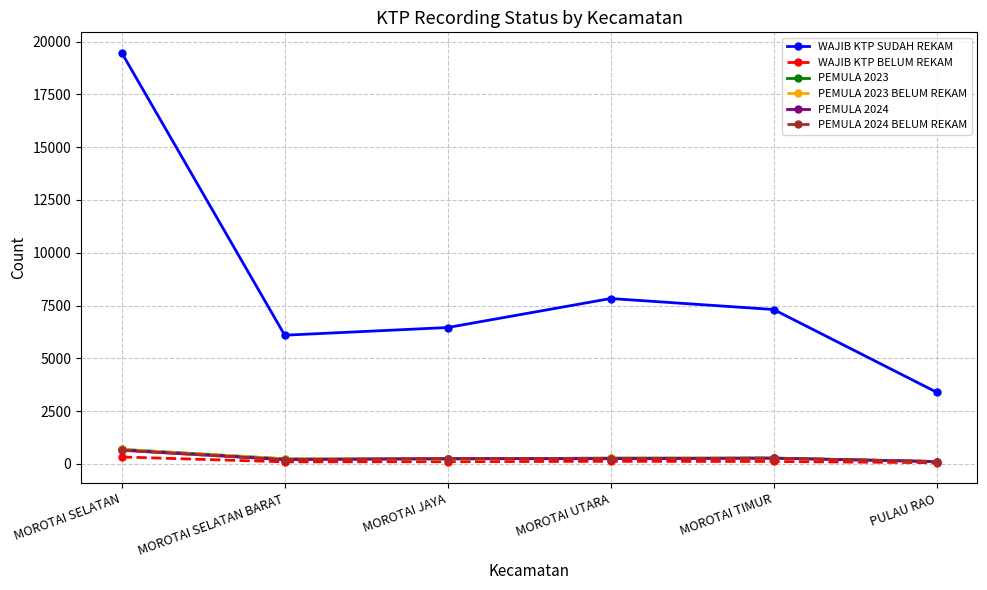

What is the label of the 1st point from the left?

MOROTAI SELATAN